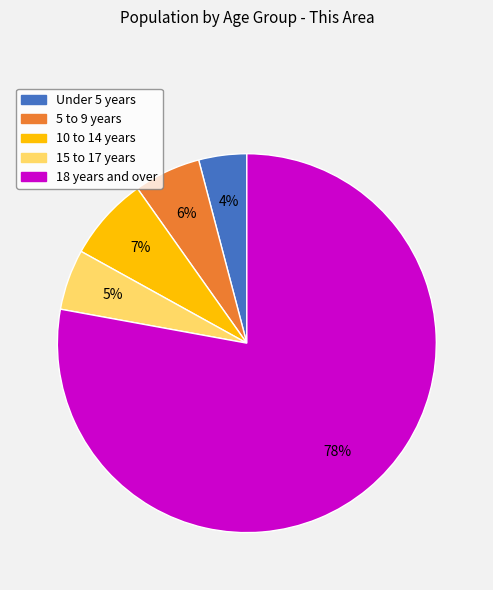

Is the sum of Under 5 years and 5 to 9 years greater than half?

No